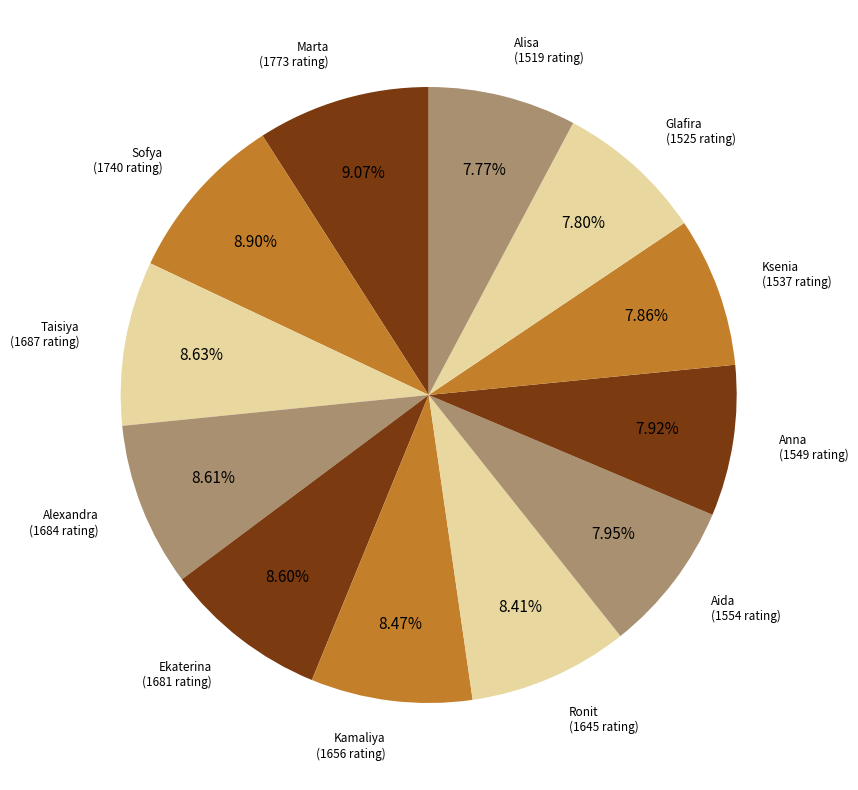

How many segments does this pie chart have?

12